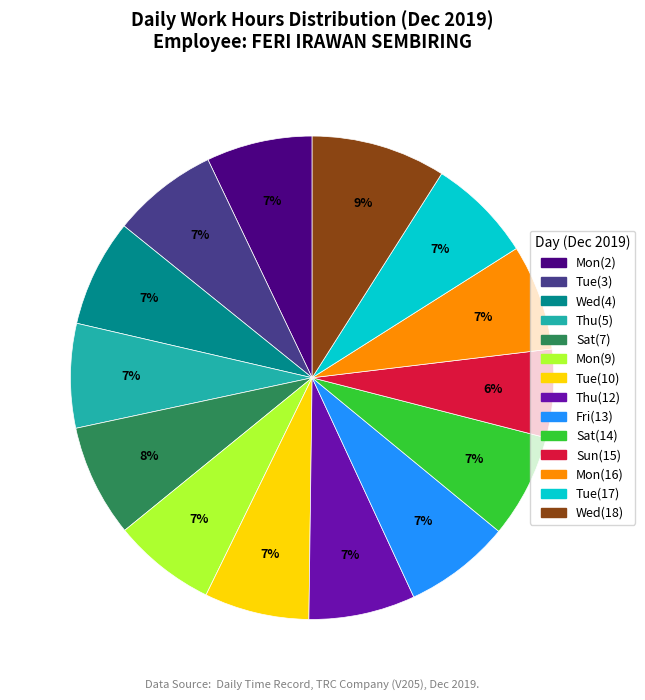

To the nearest percent, what is the difference between the largest and smallest slice percentages?

3%